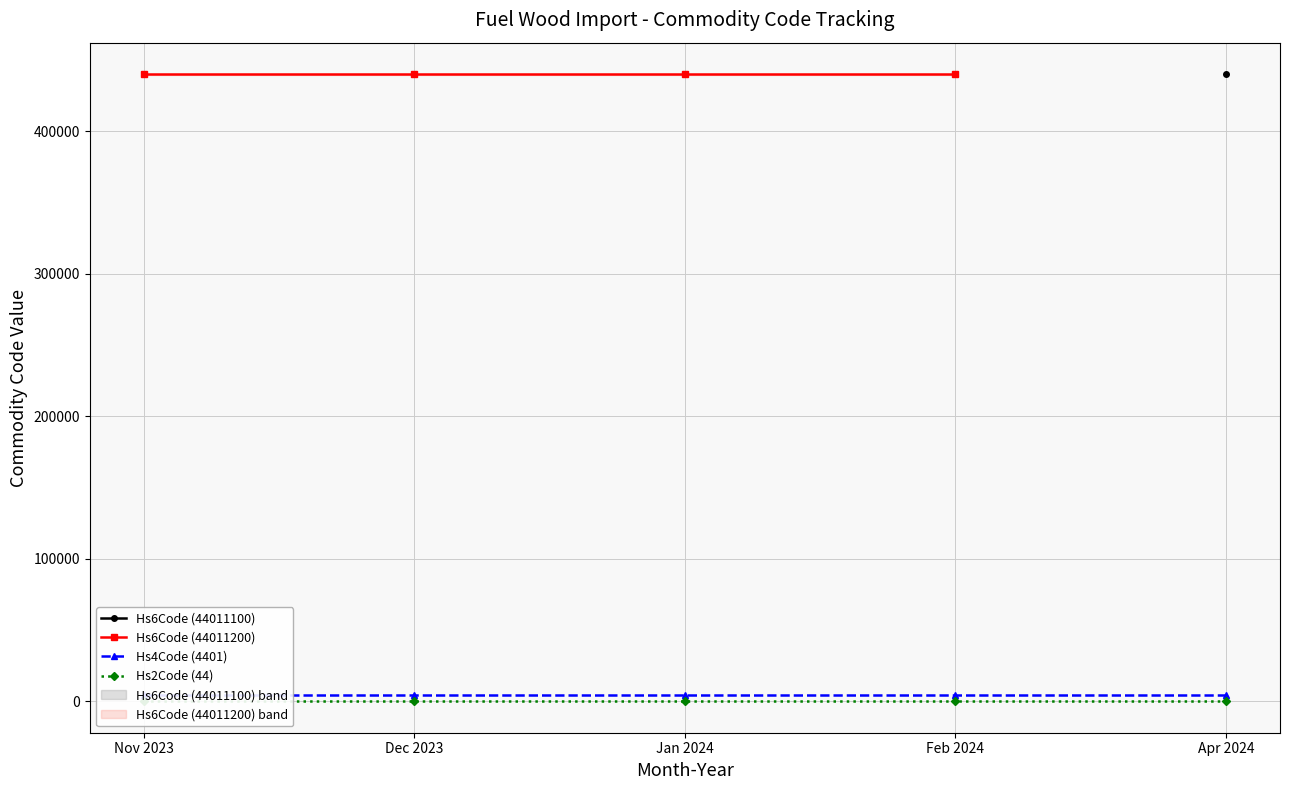

Between Jan 2024 and Apr 2024, which series saw the biggest shift?

Hs6Code (44011100)